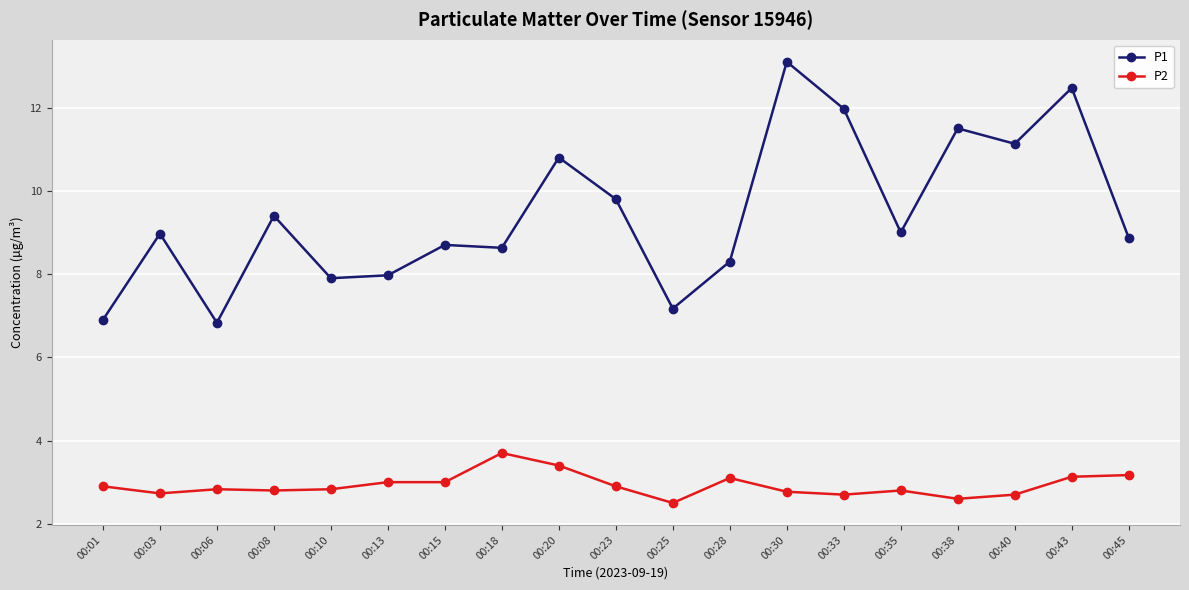

What is the greatest value displayed?

13.1